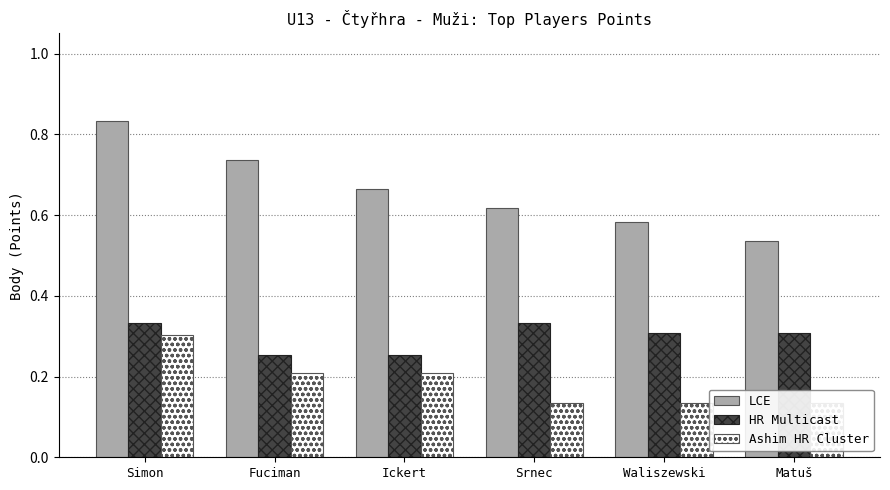

What is the difference between the Ashim HR Cluster values at Simon and Matuš?

0.2